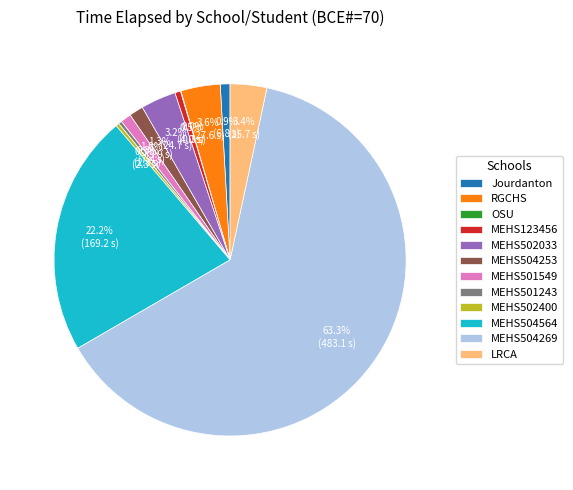

True or false: MEHS504269 accounts for 63% of the total.

True